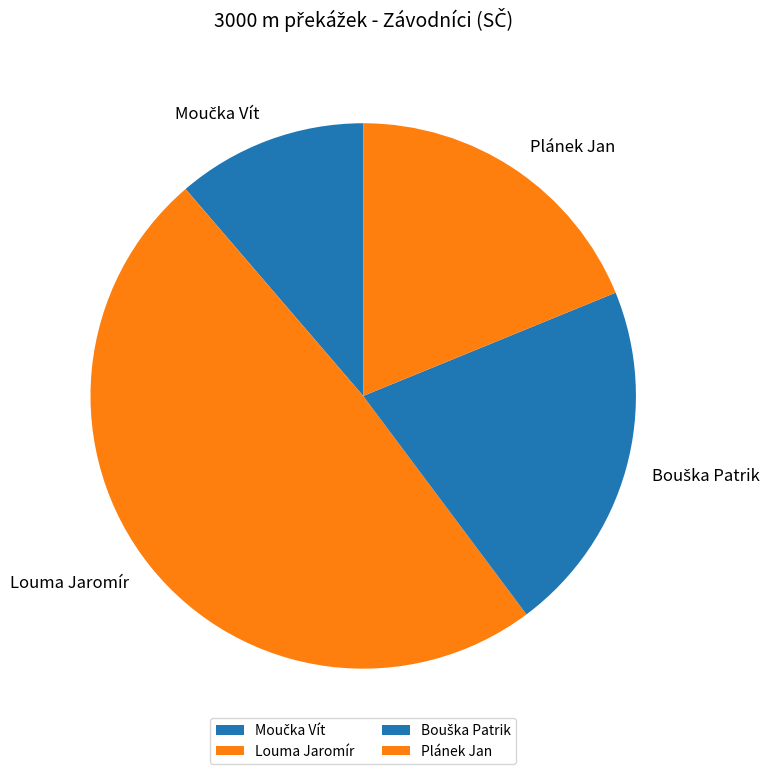

What percentage is NOT represented by Louma Jaromír?

51.1%